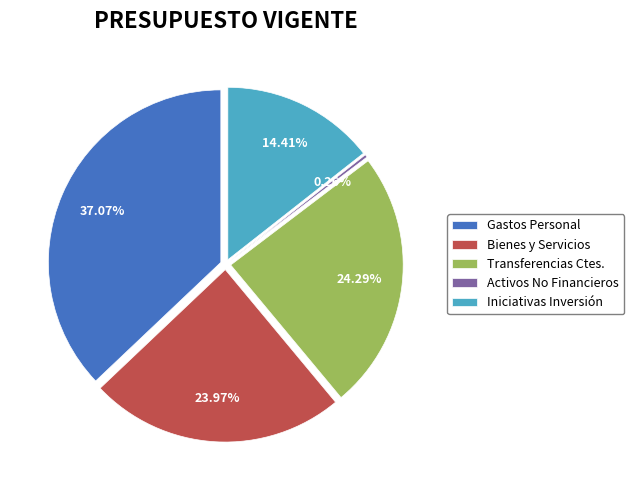

What is the ratio of the value at GASTOS EN PERSONAL to the value at ADQUISICIÓN DE ACTIVOS NO FINANCIEROS?

141.1